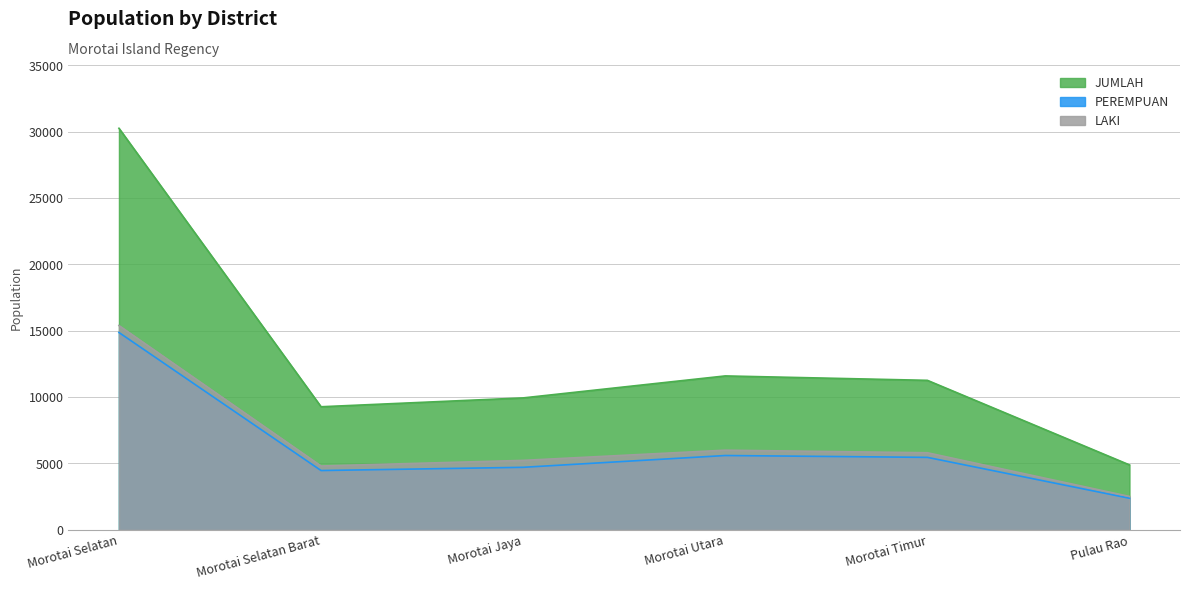

What is the sum of the PEREMPUAN values at Morotai Utara and Morotai Timur?

11055